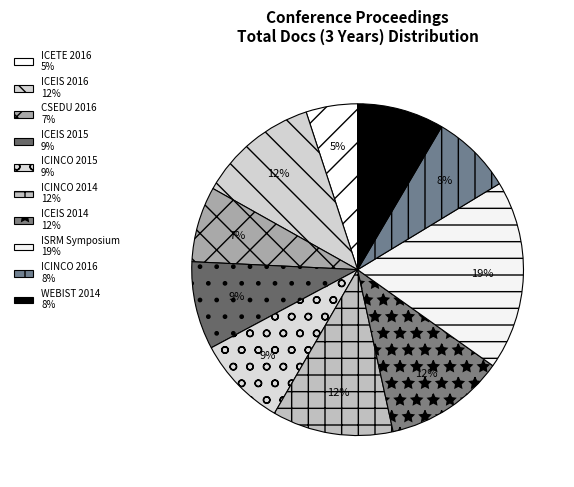

To the nearest percent, what is the combined percentage of ICEIS 2014 and ICINCO 2015?

21%